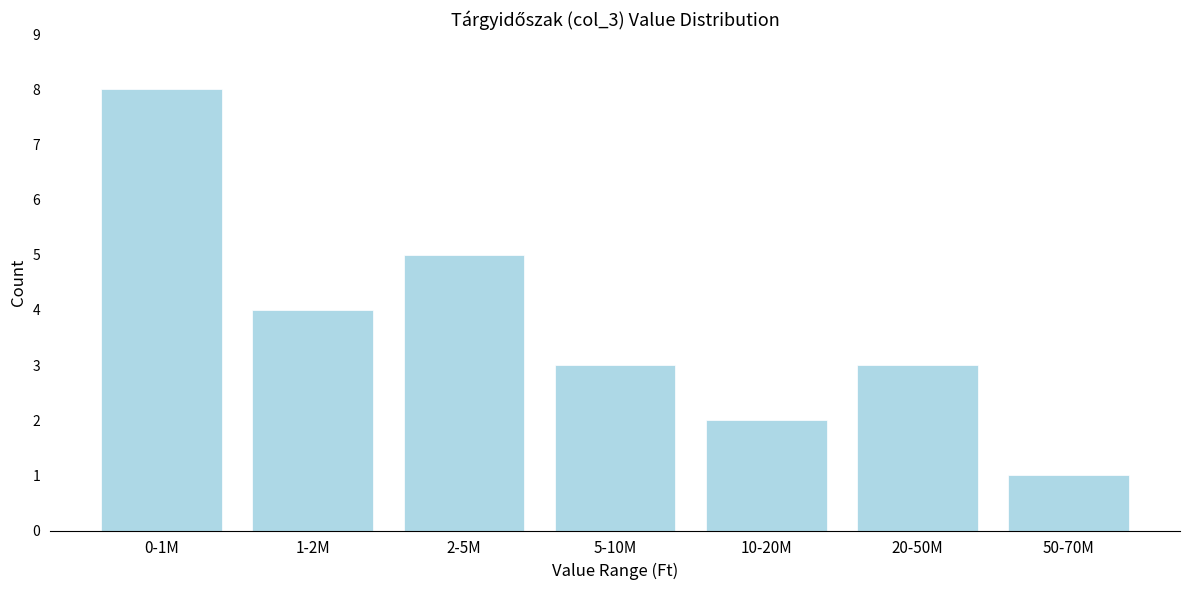

Reading right to left, transcribe all the data shown in this chart.

50-70M=1	20-50M=3	10-20M=2	5-10M=3	2-5M=5	1-2M=4	0-1M=8